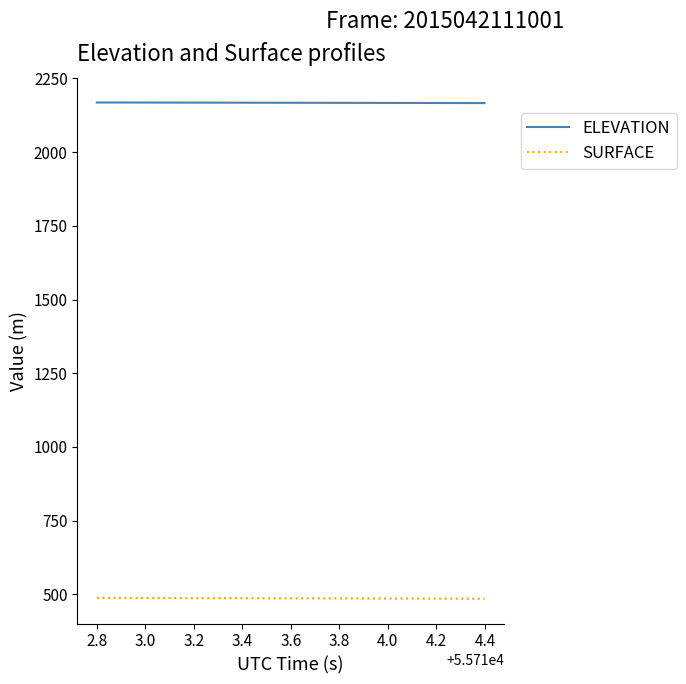

What is the minimum value shown in the chart?

485.6